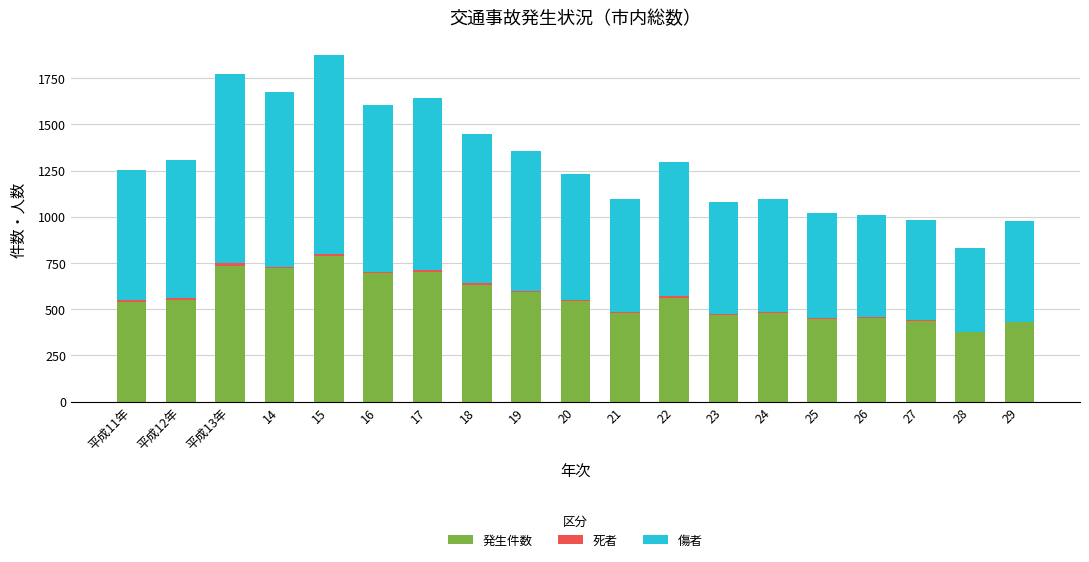

What is the maximum value for 発生件数?

789